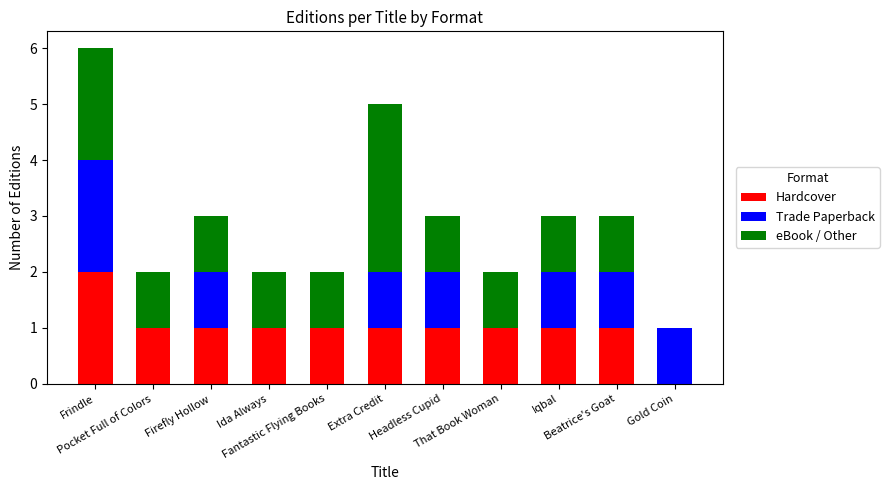

What is the difference between the eBook / Other values at Extra Credit and Pocket Full of Colors?

2